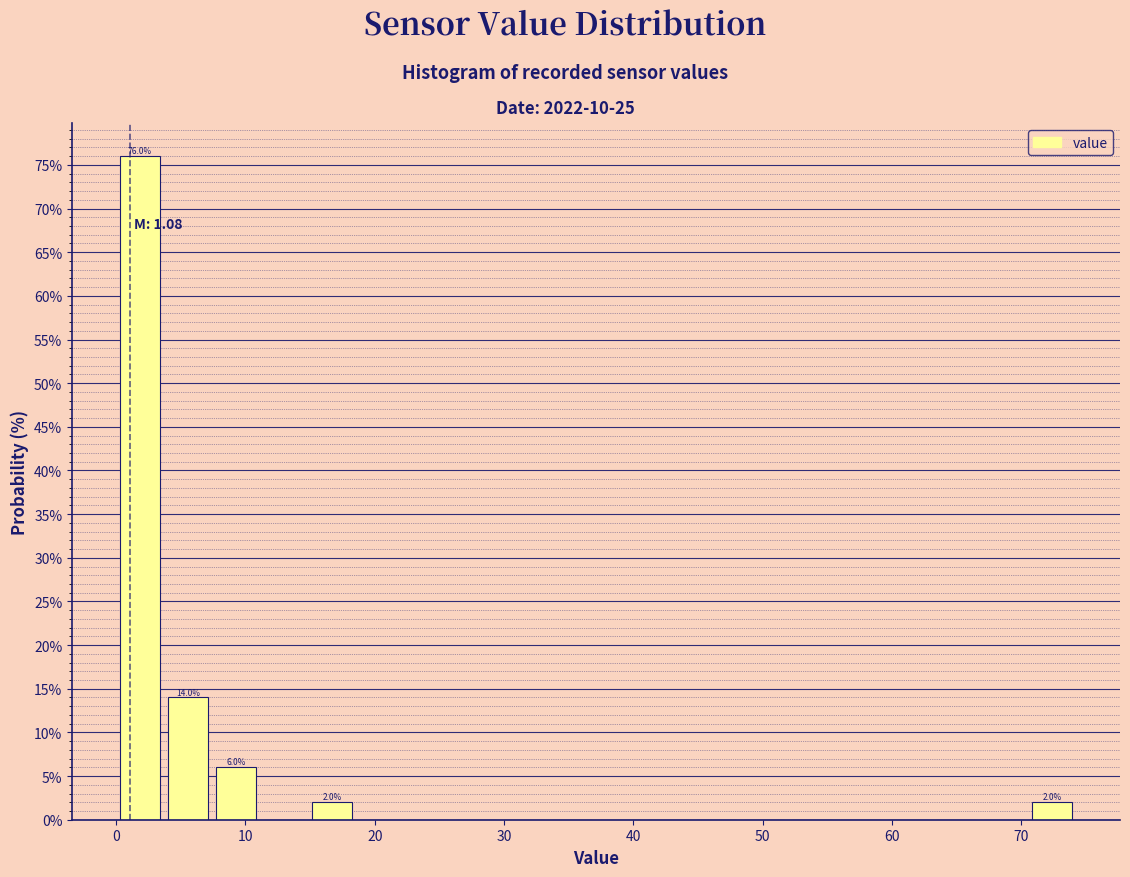

Read against the x-axis, roughly where is the centre of the tallest bar?

2